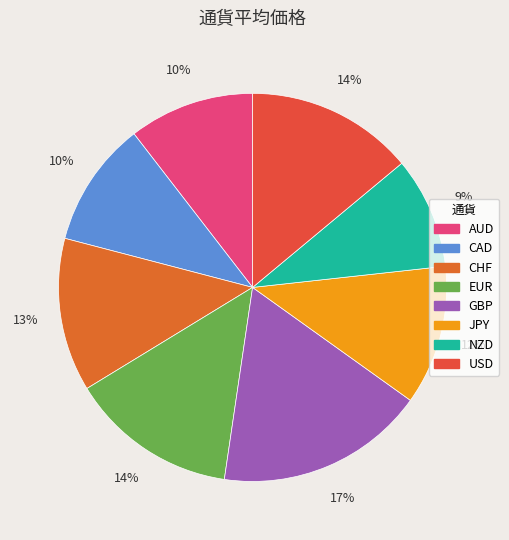

To the nearest percent, what is the combined percentage of GBP and USD?

31%